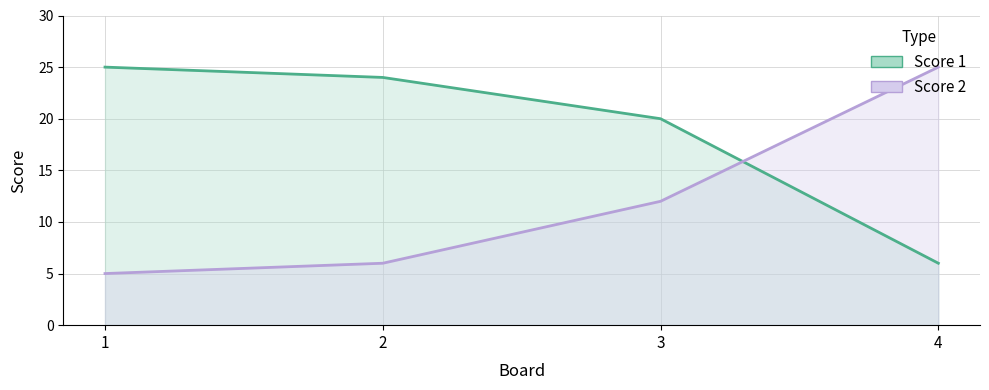

Reading right to left, transcribe all the data shown in this chart.

Score 1: 6	20	24	25
Score 2: 25	12	6	5